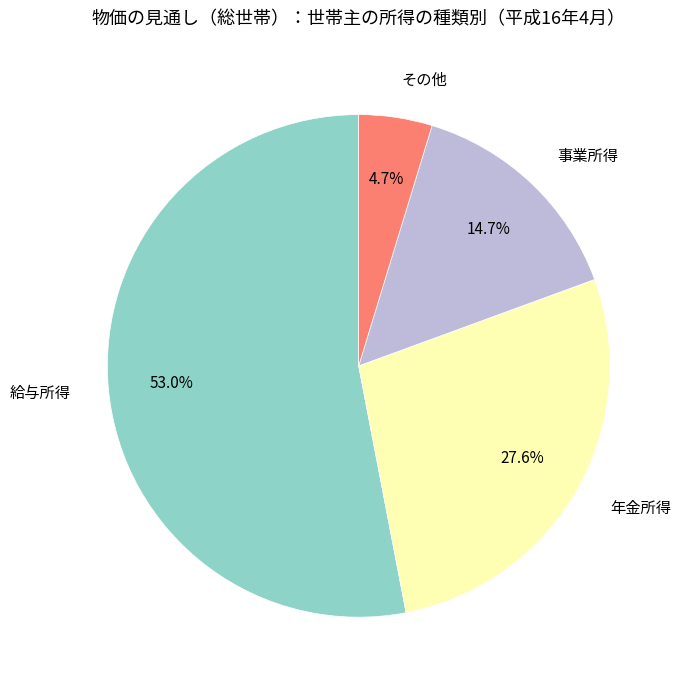

What is the majority slice?

給与所得